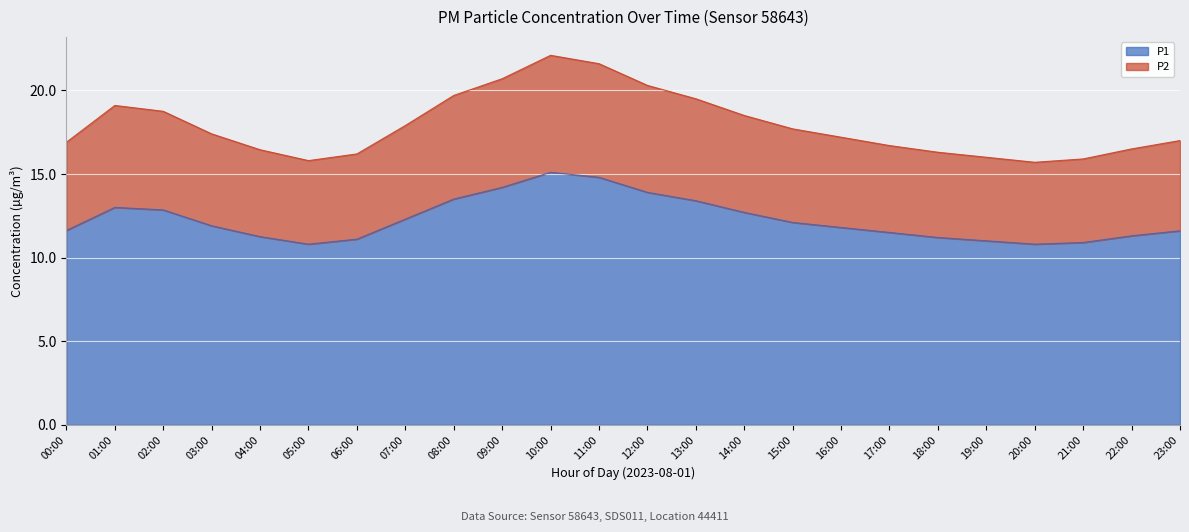

Rank the series by their average value, from lowest to highest.

P1, P2